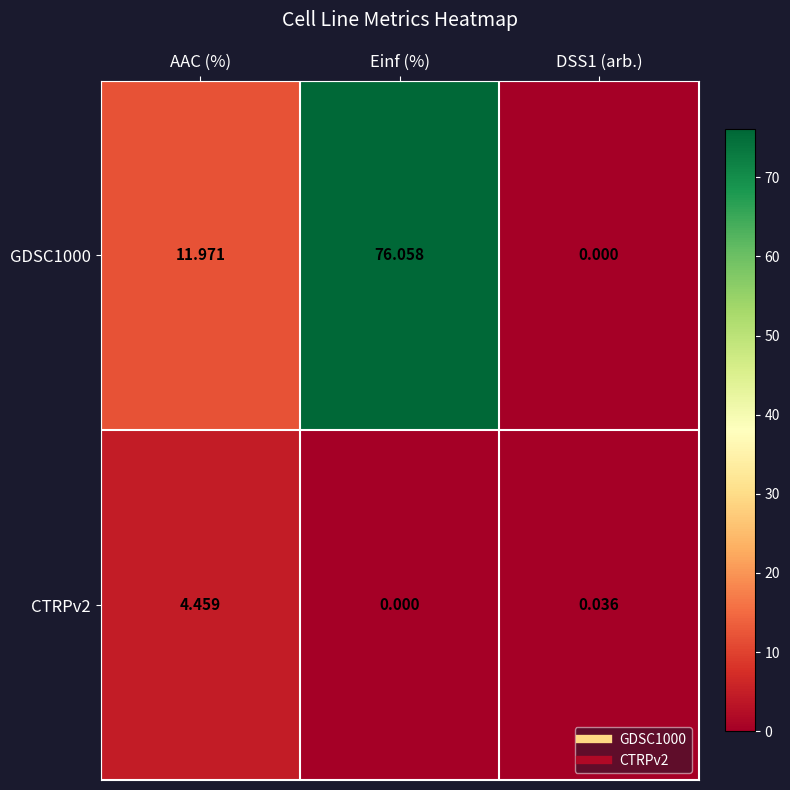

Rank the series at AAC (%) from lowest to highest value.

CTRPv2, GDSC1000